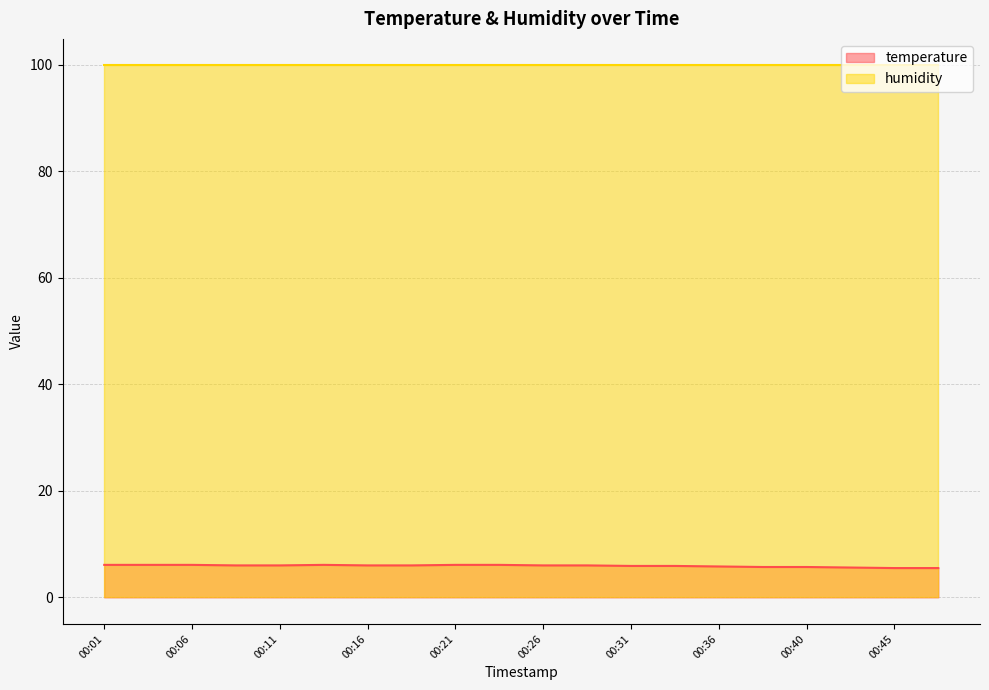

Rank the categories by value from lowest to highest.

00:45, 00:48, 00:43, 00:38, 00:40, 00:36, 00:31, 00:33, 00:09, 00:11, 00:16, 00:19, 00:26, 00:28, 00:01, 00:04, 00:06, 00:14, 00:21, 00:23